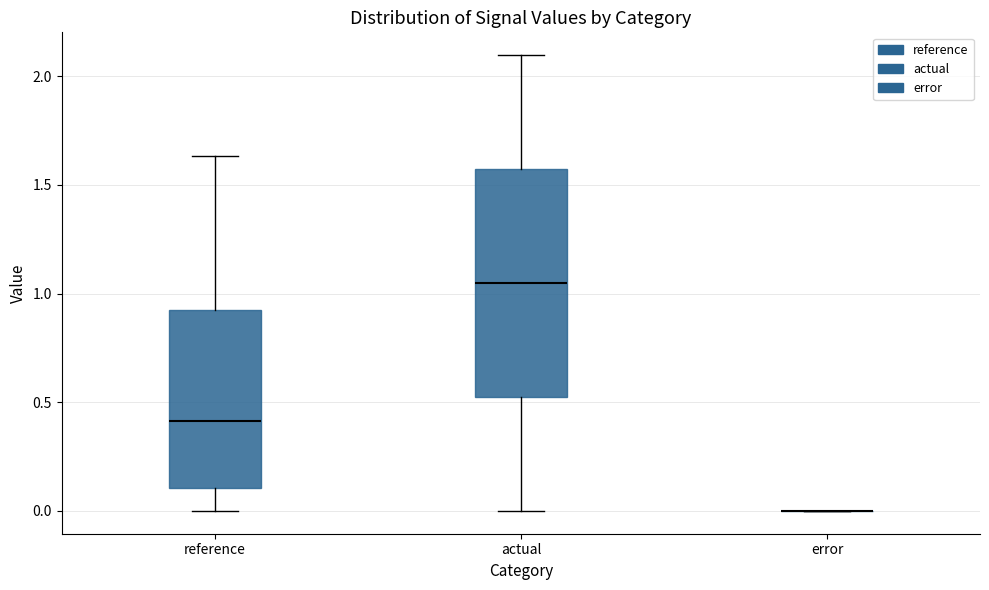

Which box is the tallest, from its lower edge to its upper edge?

actual